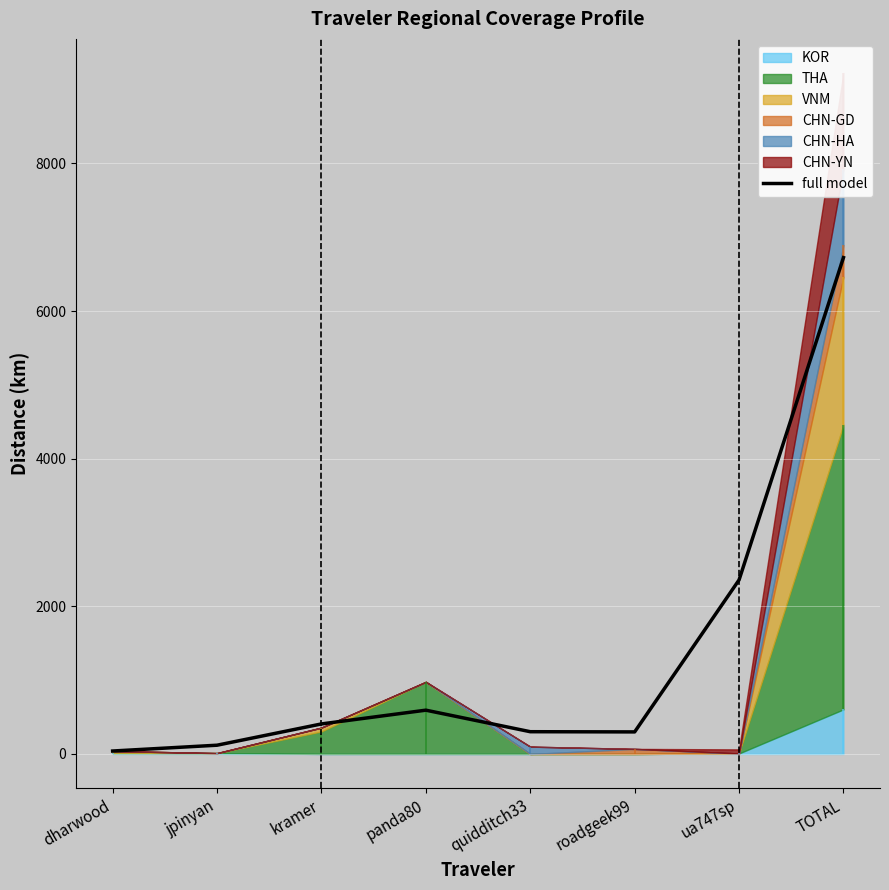

What is the difference between the maximum and minimum values?

6685.0